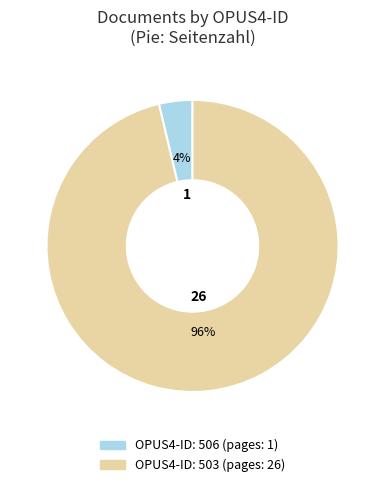

Is there any slice that represents more than half of the pie?

Yes